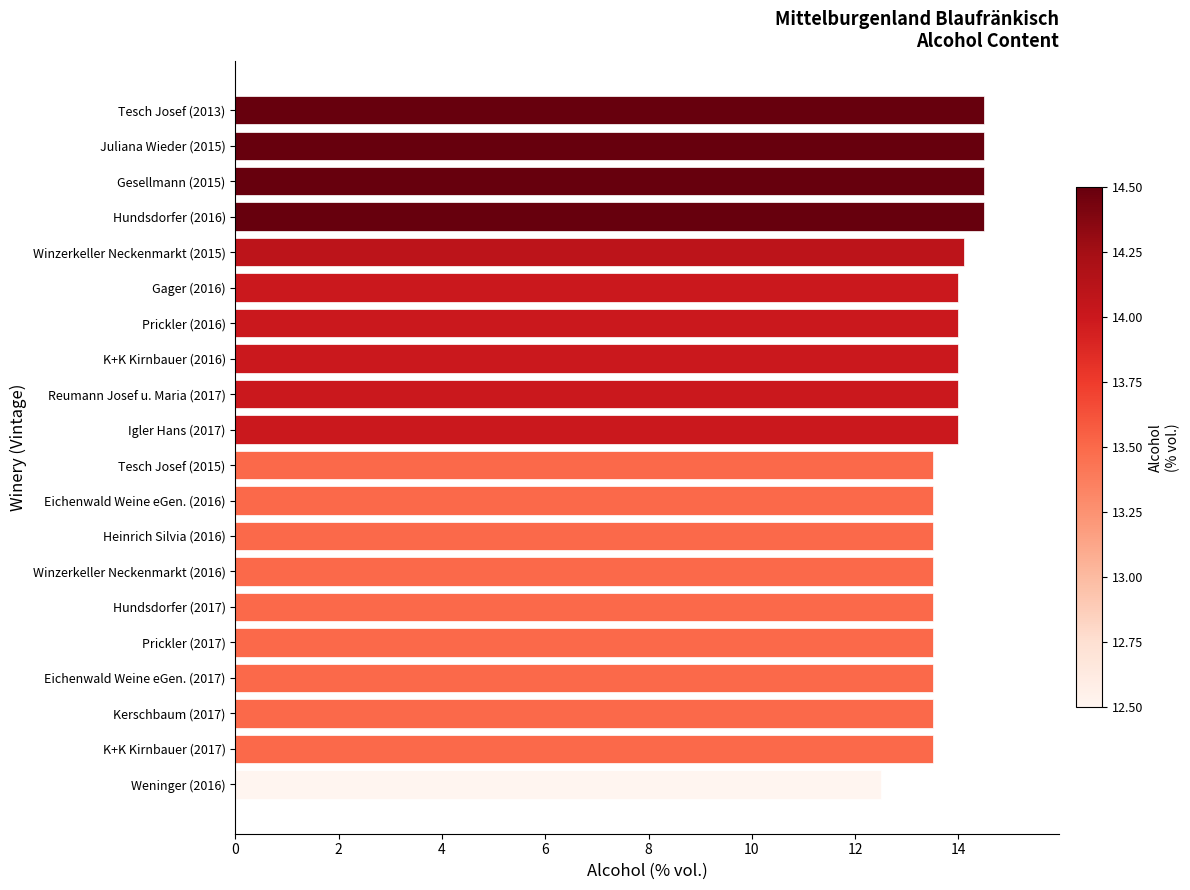

The value at Winzerkeller Neckenmarkt (2015) is 14.1. True or false?

True